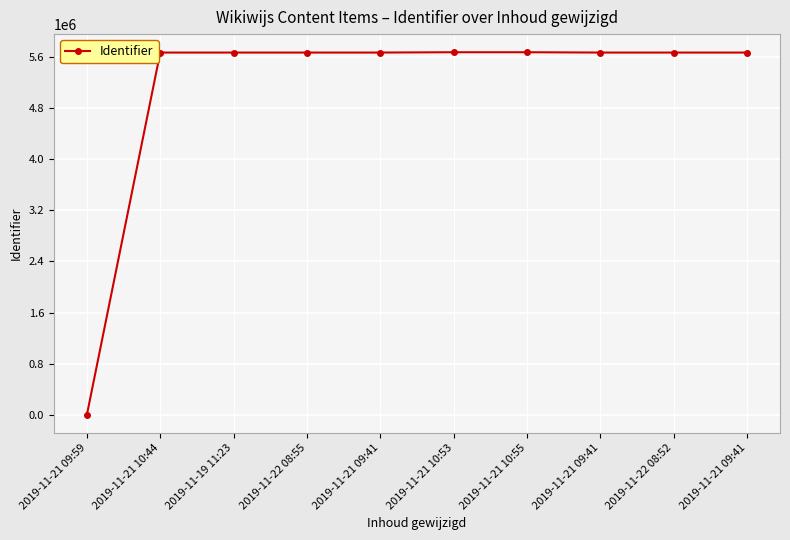

What is the label of the 10th point from the left?

2019-11-21 09:41